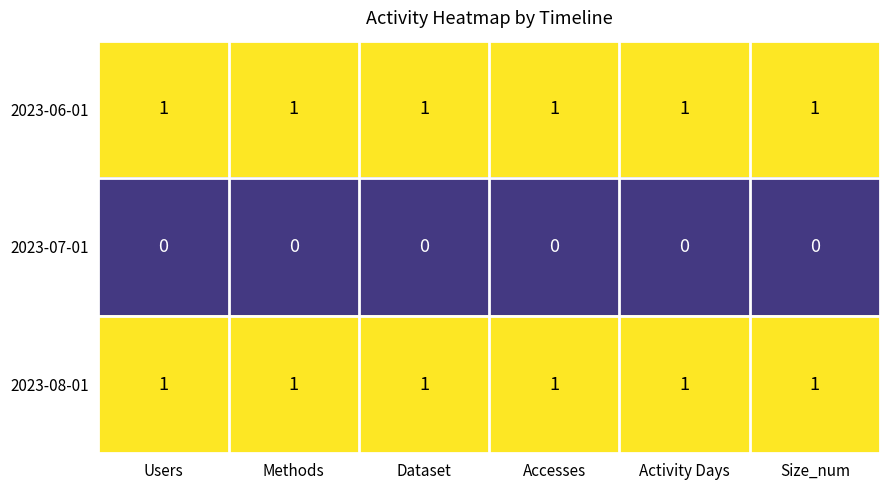

What is the sum of all 2023-06-01 values?

6